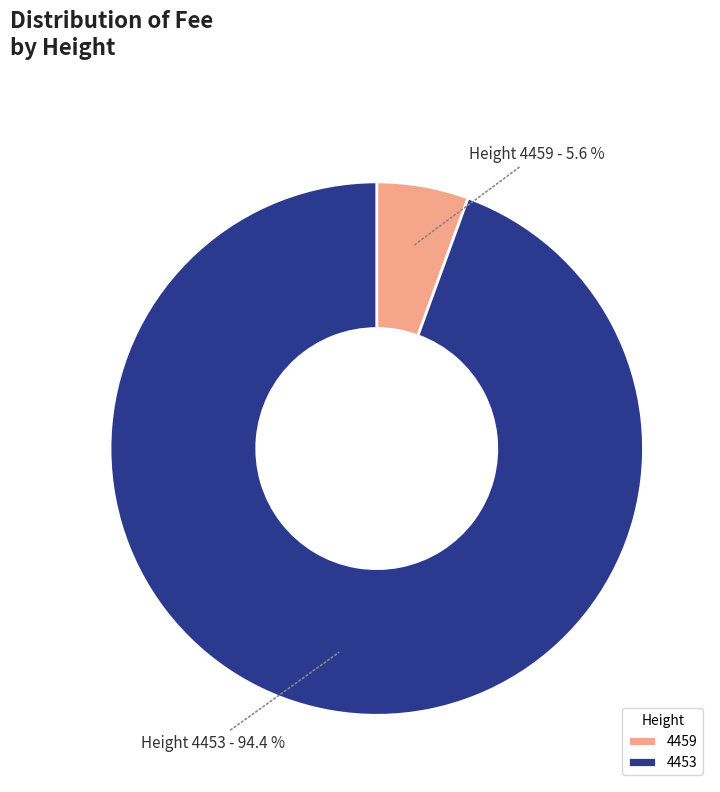

How many segments does this pie chart have?

2